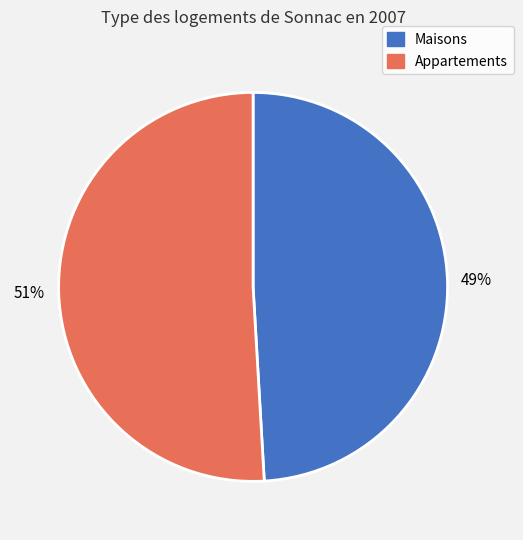

Do Maisons and Appartements together represent more than half of the pie?

Yes